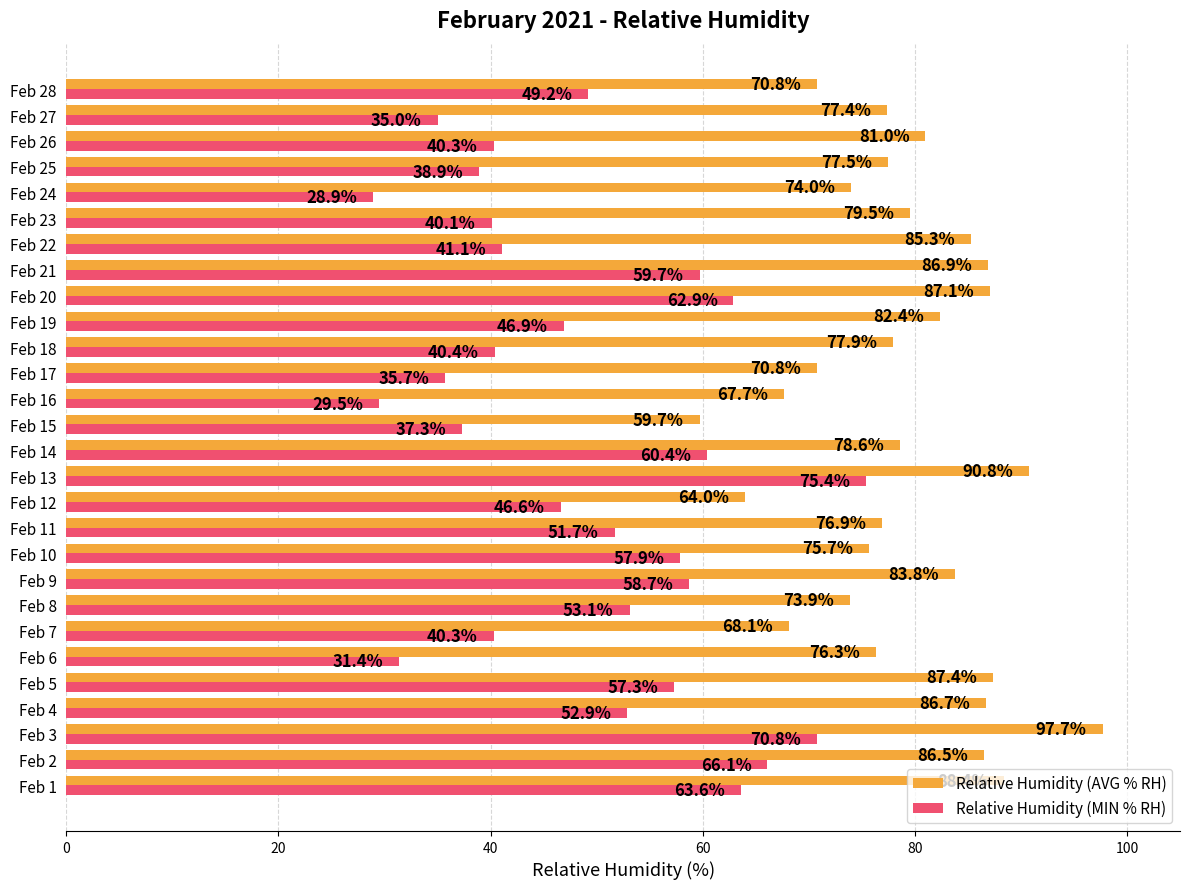

Which label corresponds to the smallest value in the chart?

Feb 24